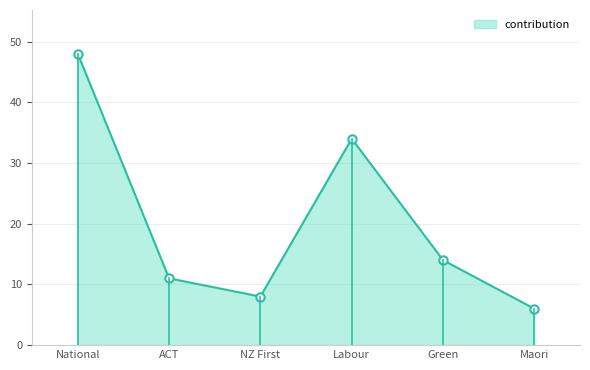

What is the smallest value displayed?

6